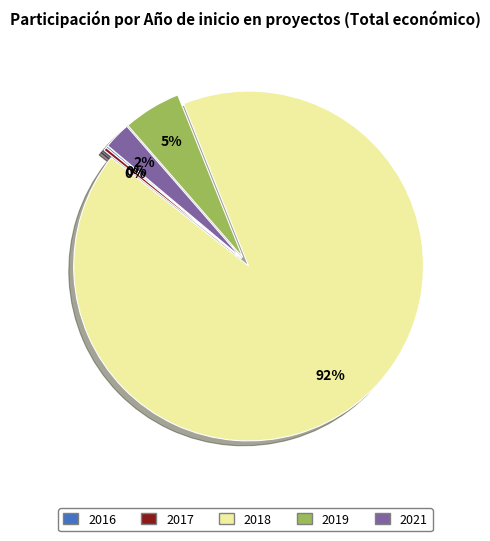

To the nearest percent, what is the average slice percentage?

20%